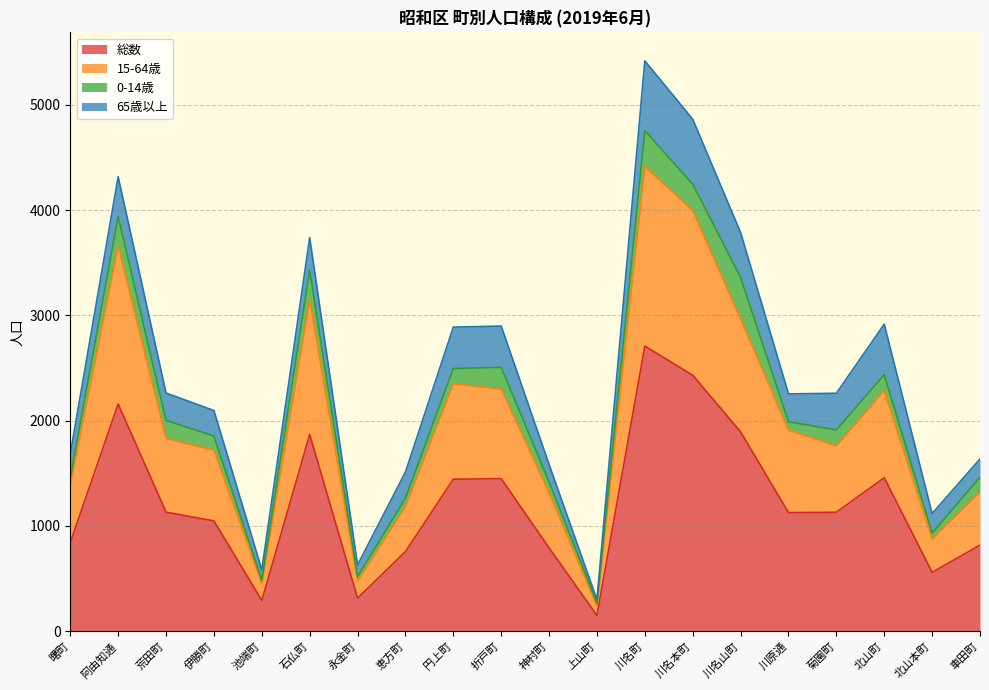

What is the average value of the 総数 series?

1218